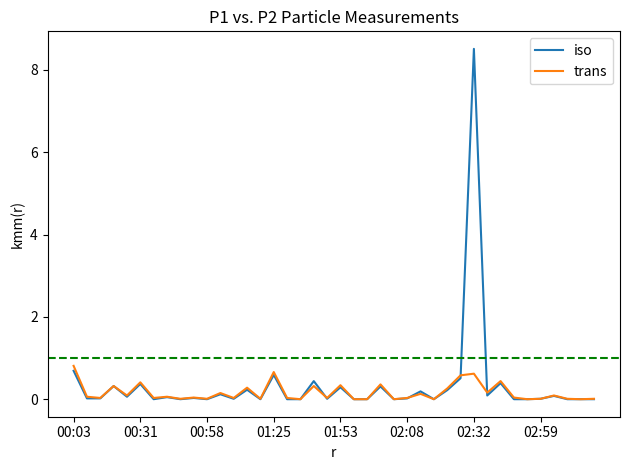

What is the maximum value for trans?

0.8